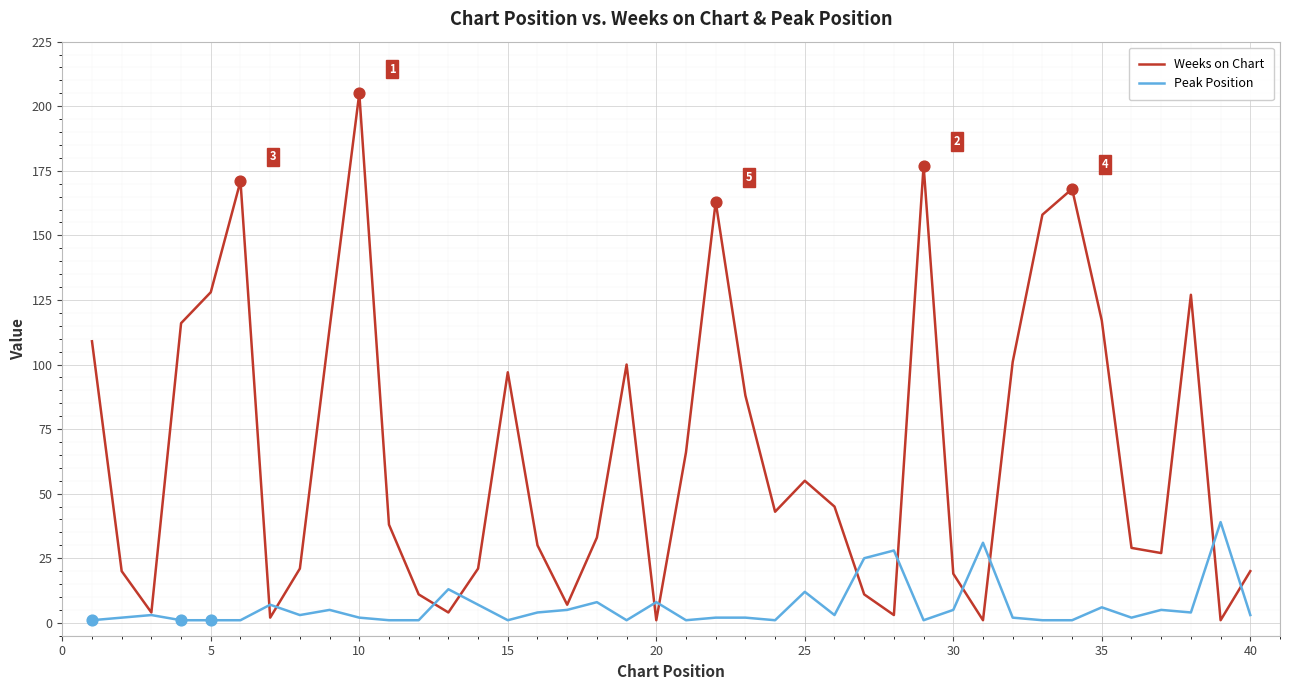

List the series in order of their overall mean, highest first.

Weeks on Chart, Peak Position